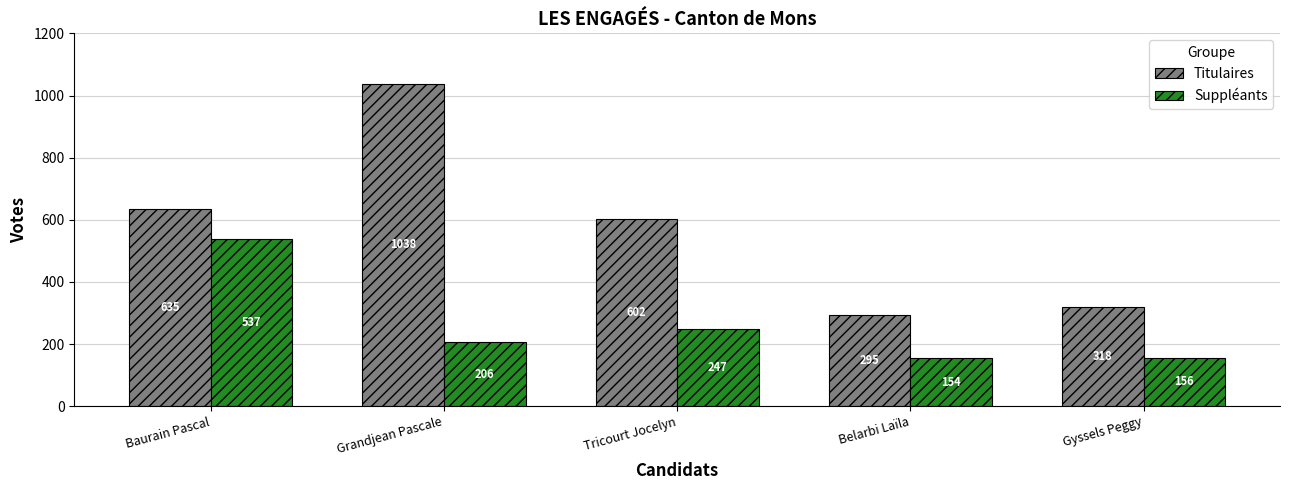

How many distinct data groups are displayed?

2